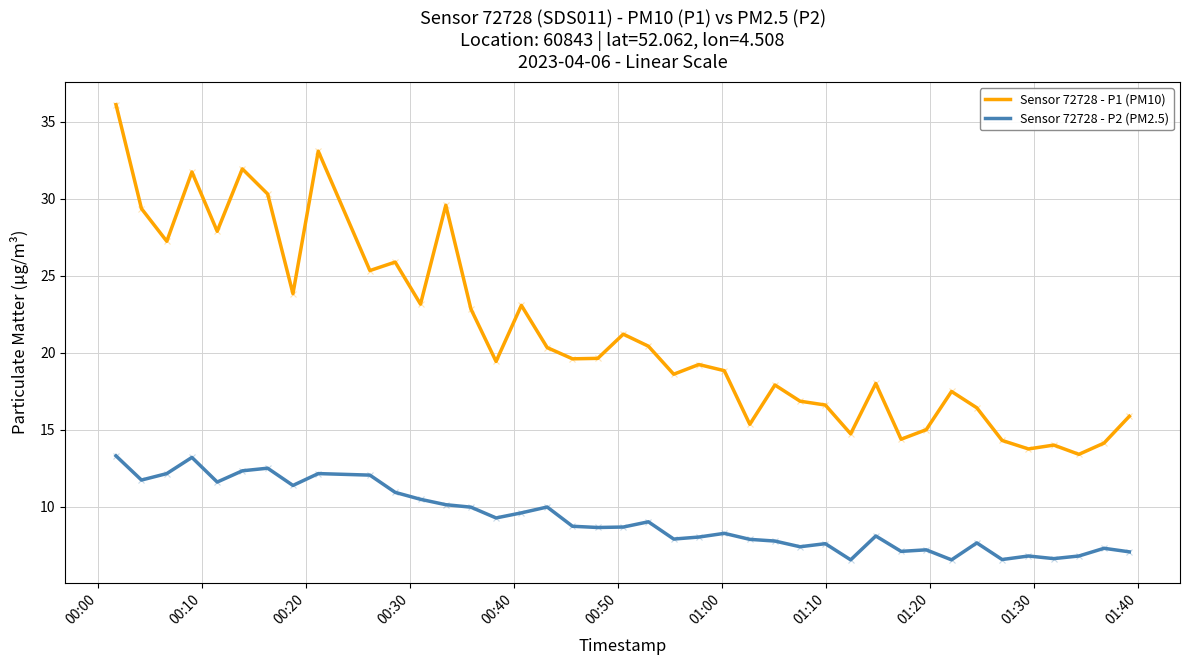

True or false: Sensor 72728 - P2 (PM2.5) and Sensor 72728 - P1 (PM10) cross at least once.

False